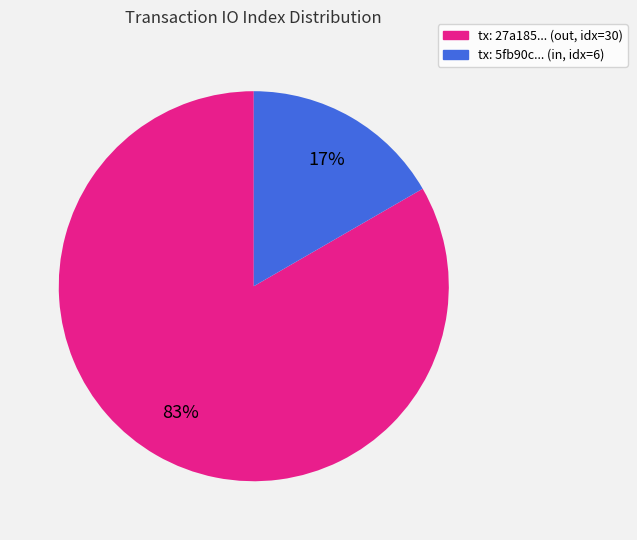

To the nearest percent, what is the average slice percentage?

50%